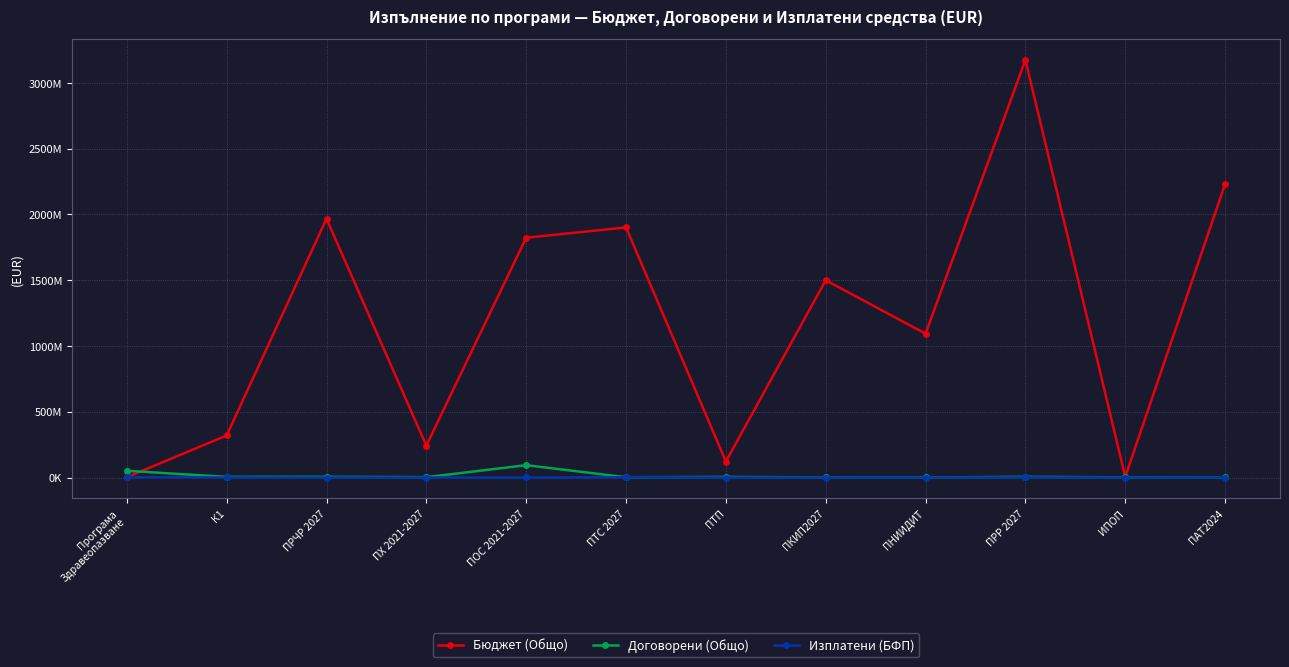

Is it true that Бюджет (Общо) equals 1901163532.0 at ПТС 2027?

True